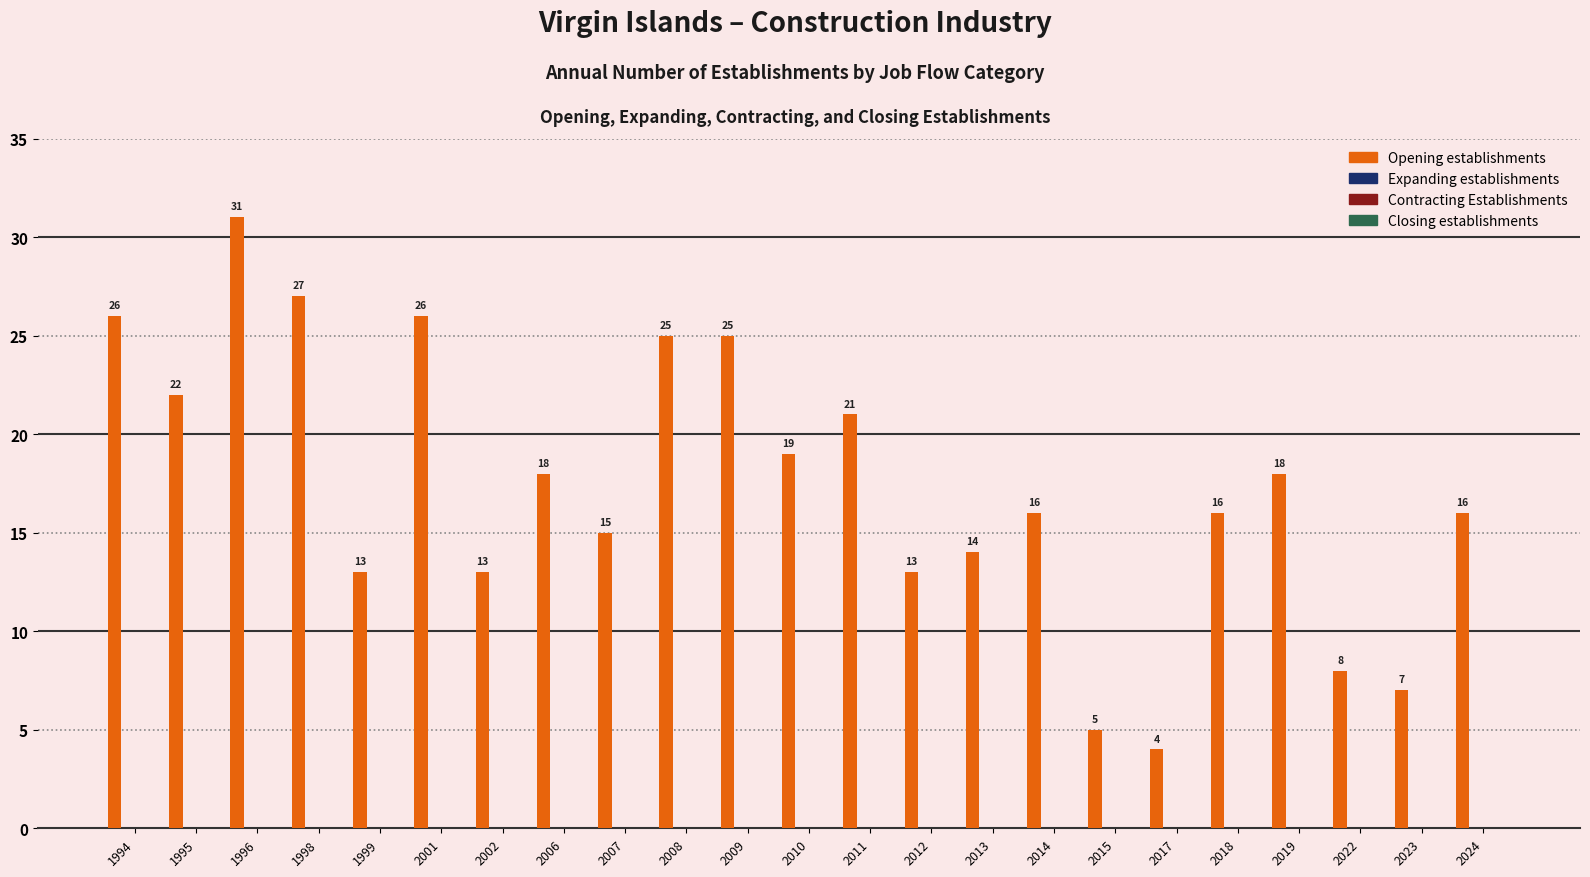

What is the sum of all values?

398